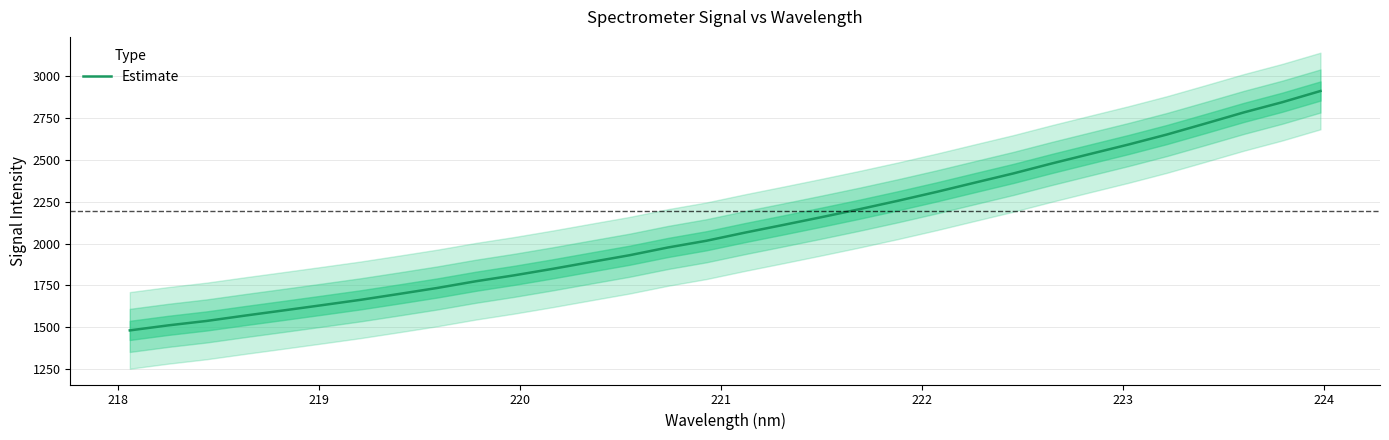

What is the greatest value displayed?

2911.3